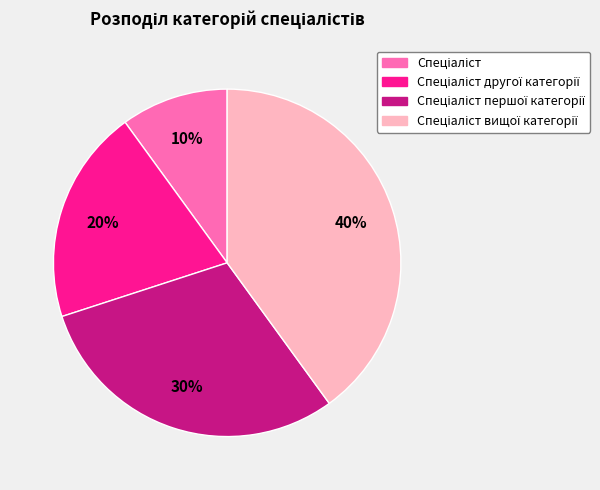

Is there any slice that represents more than half of the pie?

No